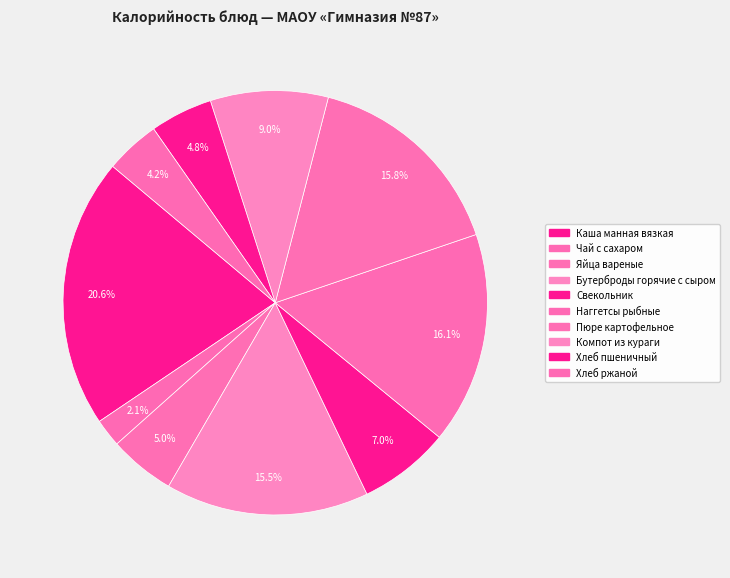

How many segments does this pie chart have?

10